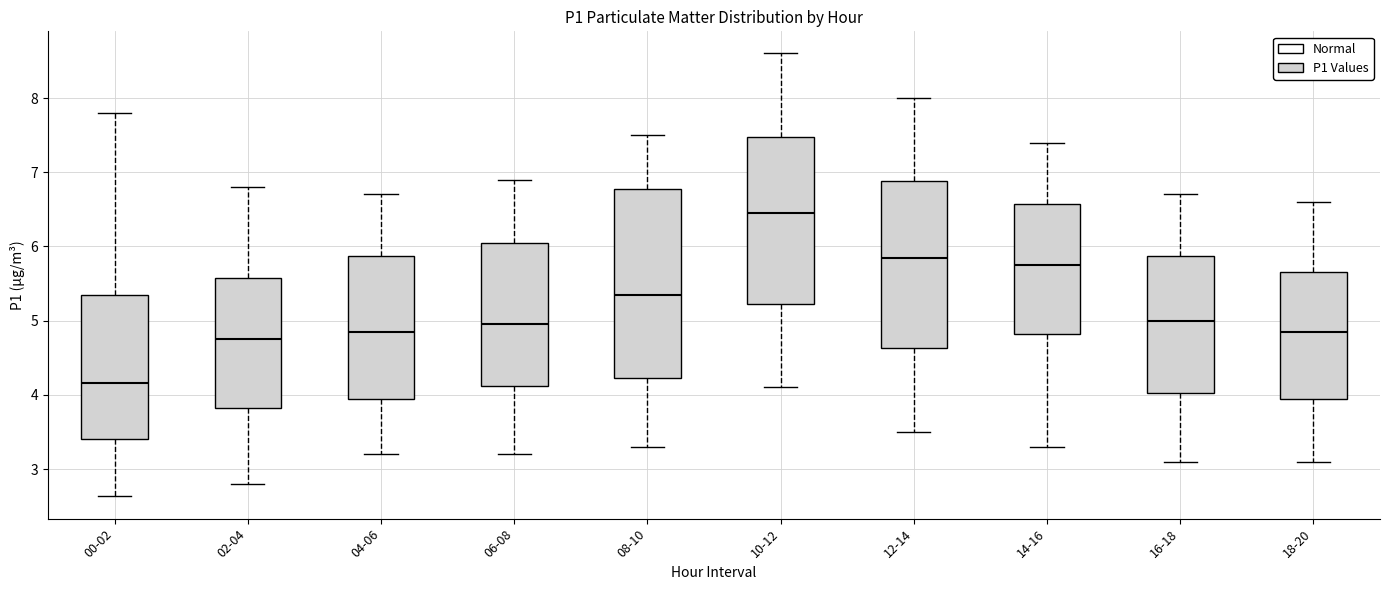

Where is the lower edge of the box for 10-12 on the y-axis? The values are not printed on the chart, so give them approximately, as read against the axis.

5.2